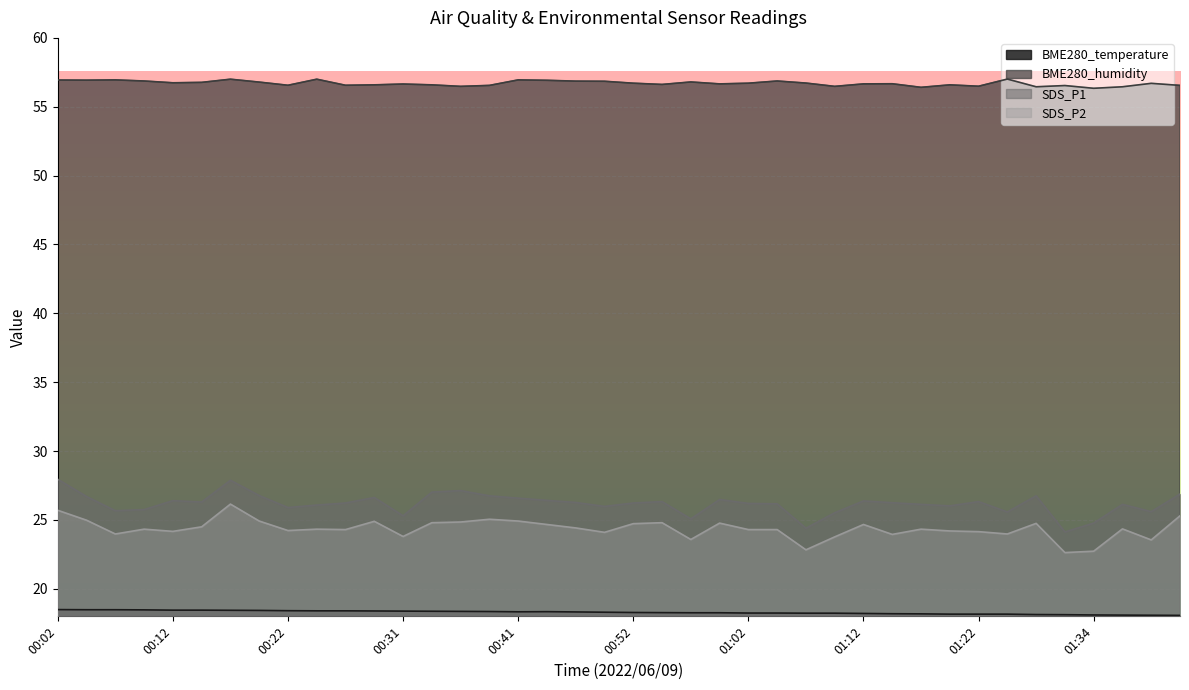

What is the difference between the second highest and second lowest values in the SDS_P1 series?

3.5